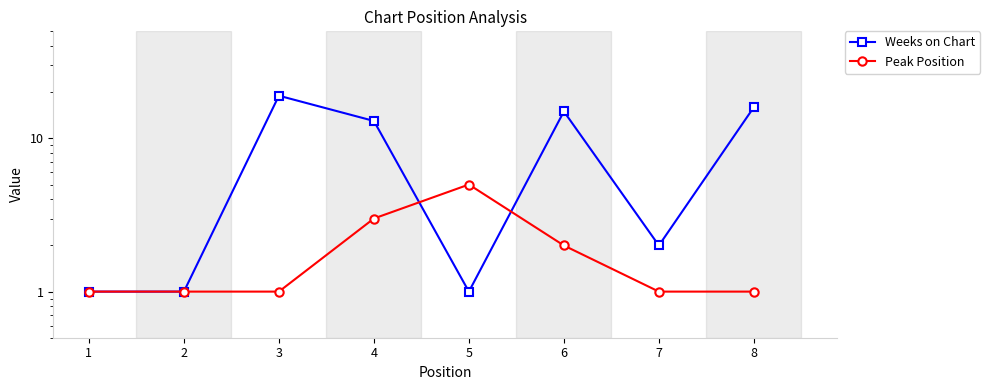

Which series has the largest range (max minus min)?

Weeks on Chart